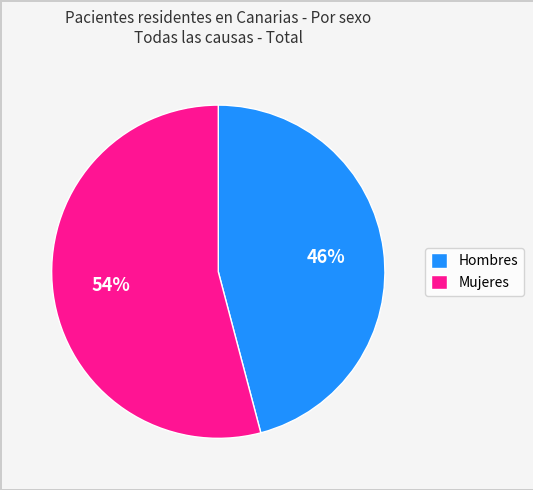

Approximately how many times larger is the value at Mujeres compared to Hombres?

1.2